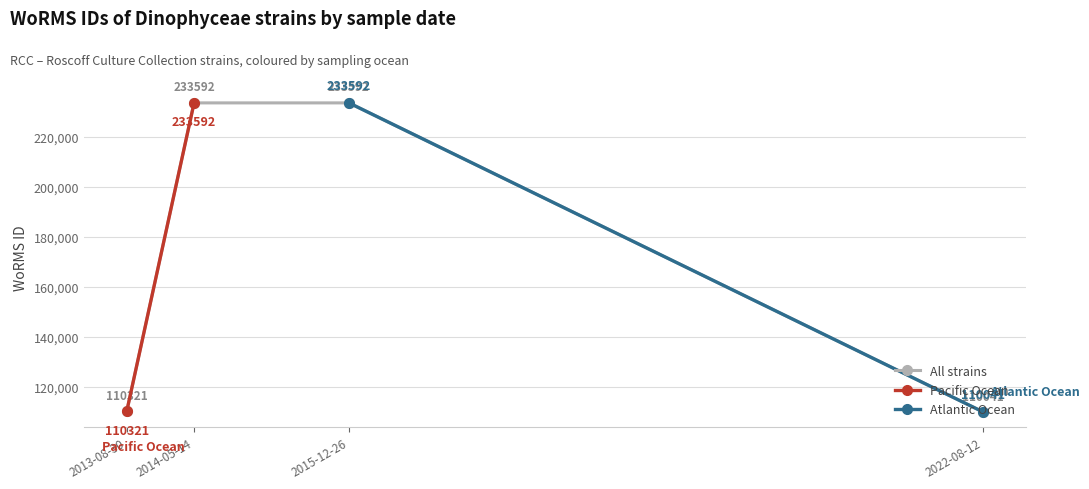

Is it true that All strains equals 233592 at 2015-12-26?

True